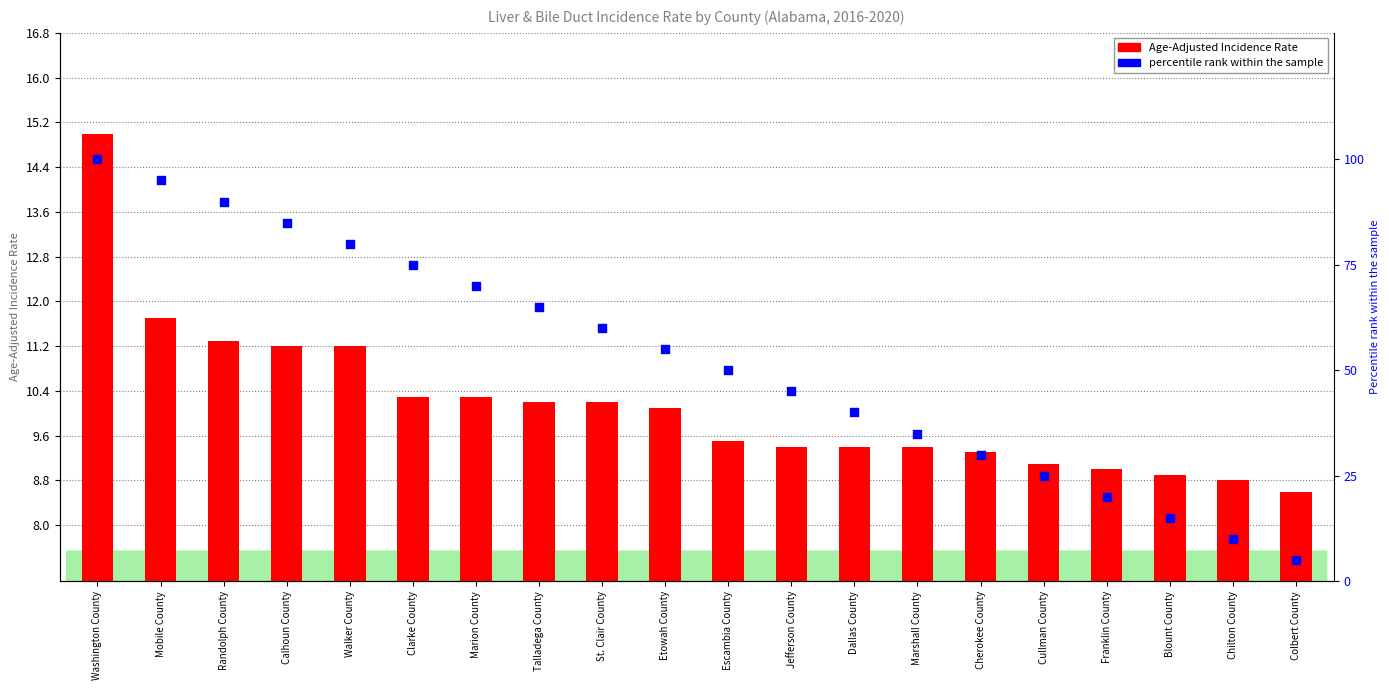

Which series contains the lowest Y value?

percentile rank within the sample